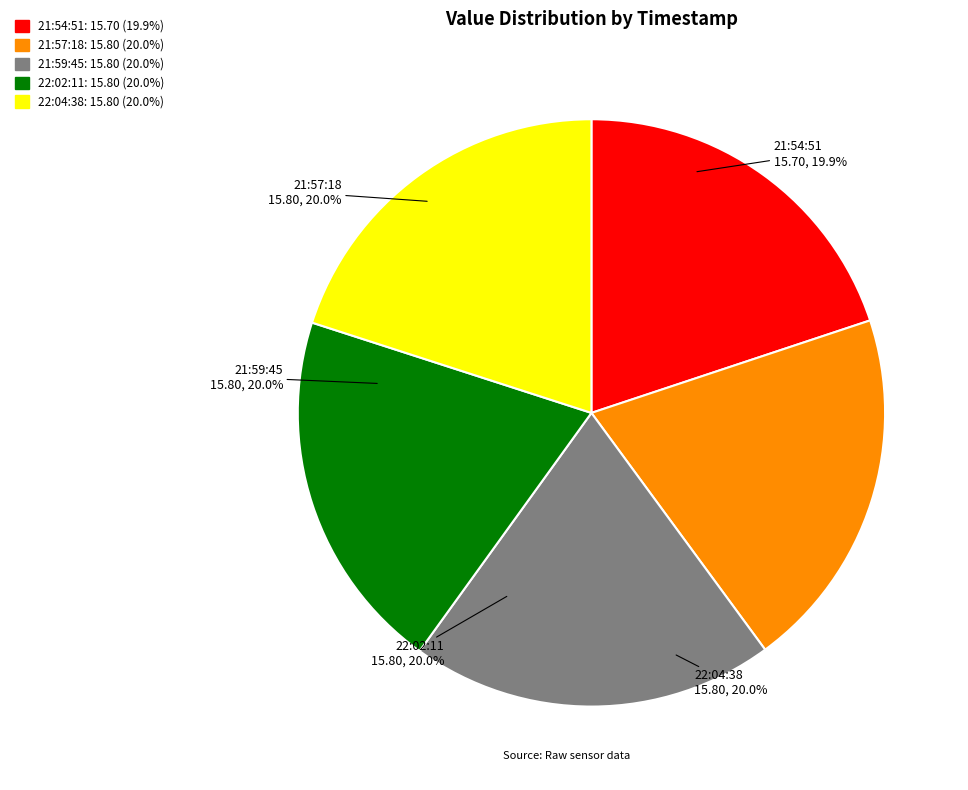

How many segments does this pie chart have?

5